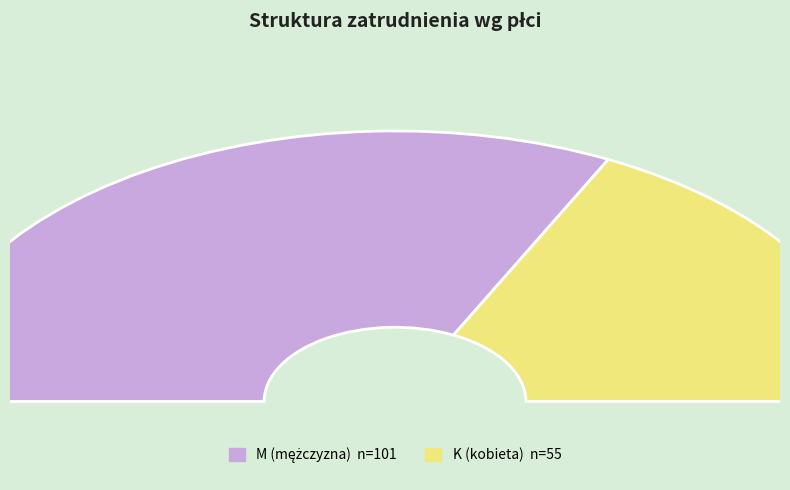

Count the number of slices in the pie.

2